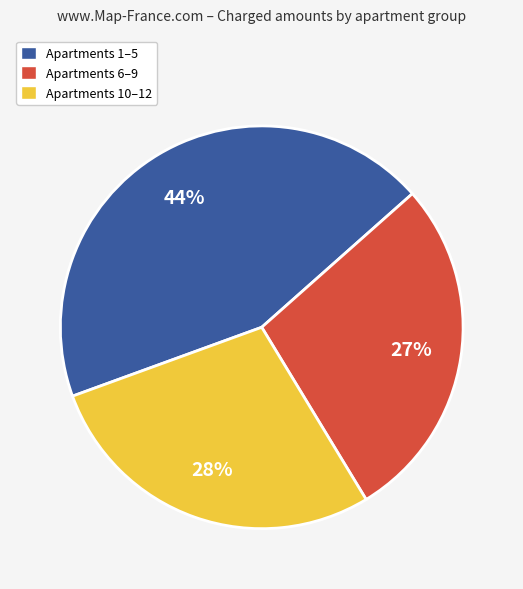

True or false: 12 accounts for 3% of the total.

False